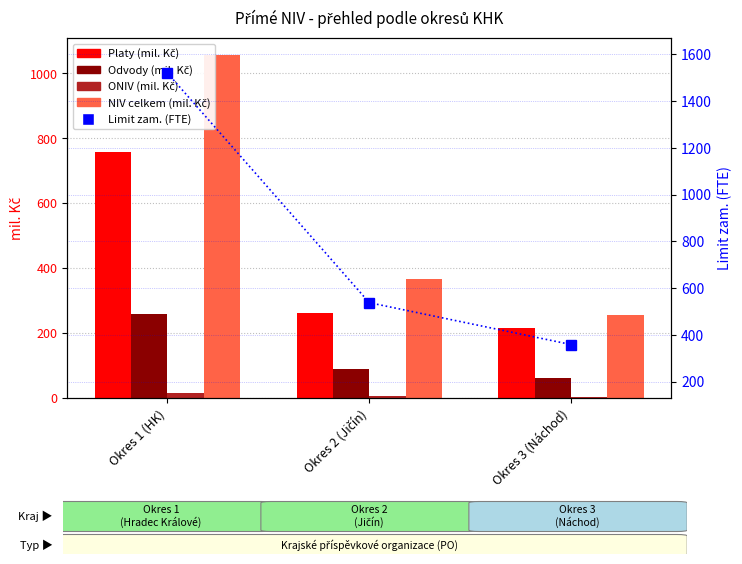

What position from the left is Okres 3 (Náchod)?

3